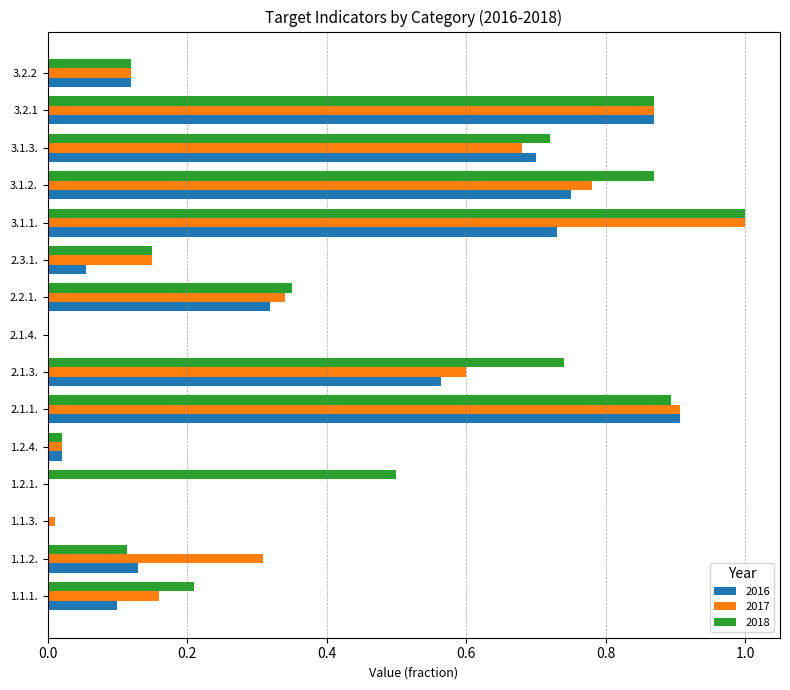

The value of 2016 at 2.1.1. is 0.9. True or false?

True